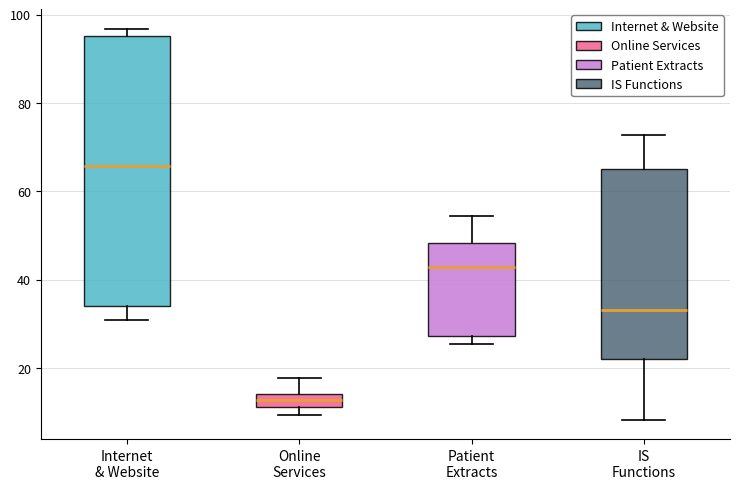

Which box has the highest median line?

Internet & Website